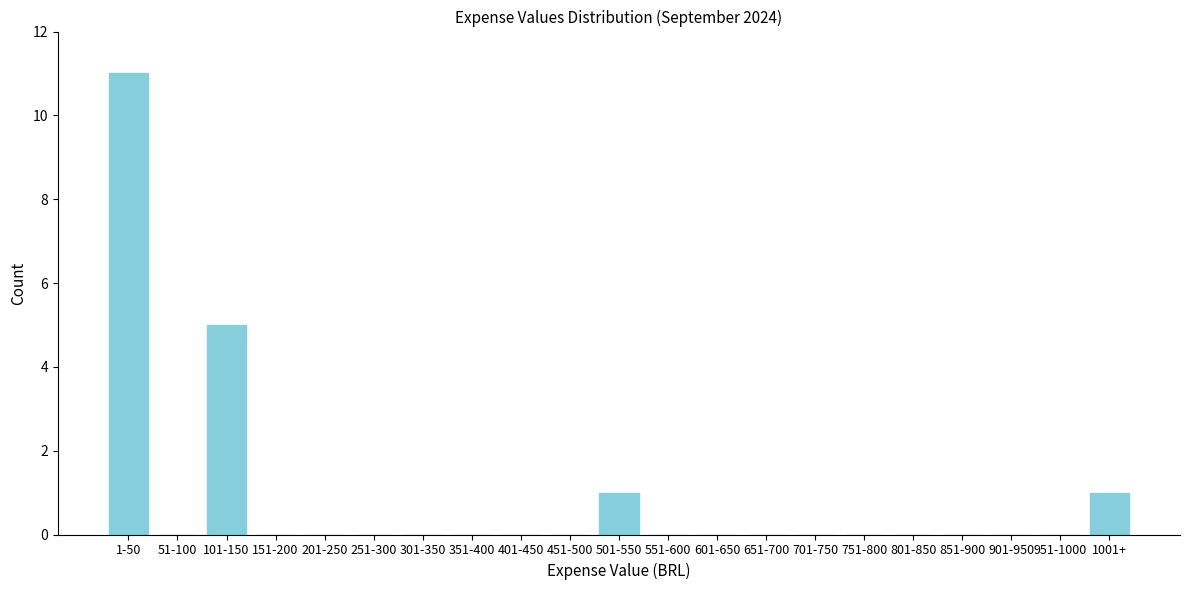

Reading left to right, list all the values displayed in this chart.

1-50=11	51-100=0	101-150=5	151-200=0	201-250=0	251-300=0	301-350=0	351-400=0	401-450=0	451-500=0	501-550=1	551-600=0	601-650=0	651-700=0	701-750=0	751-800=0	801-850=0	851-900=0	901-950=0	951-1000=0	1001+=1